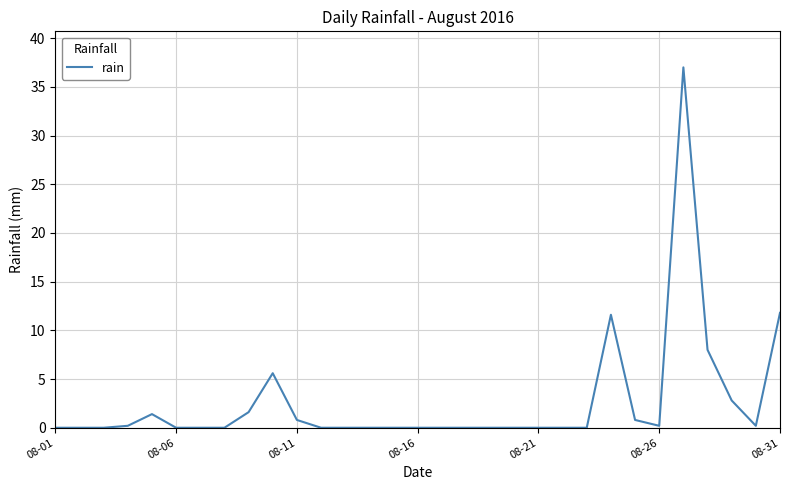

What is the difference between the maximum and minimum values?

37.0